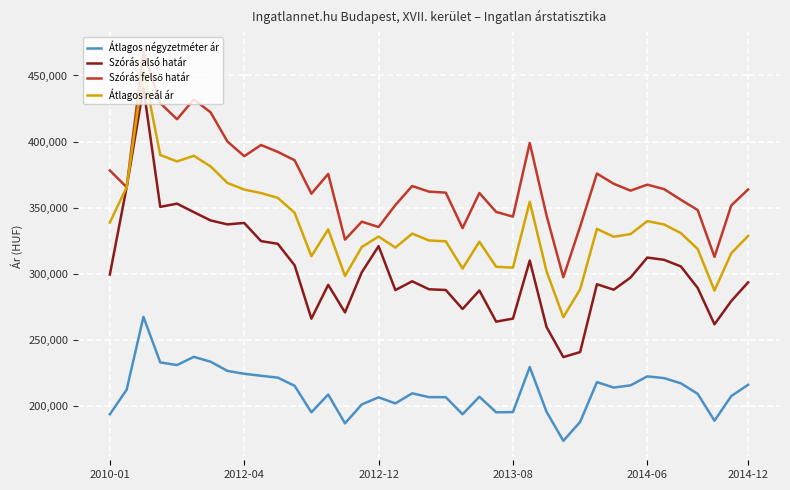

Which series has the widest spread of values?

Szórás alsó határ